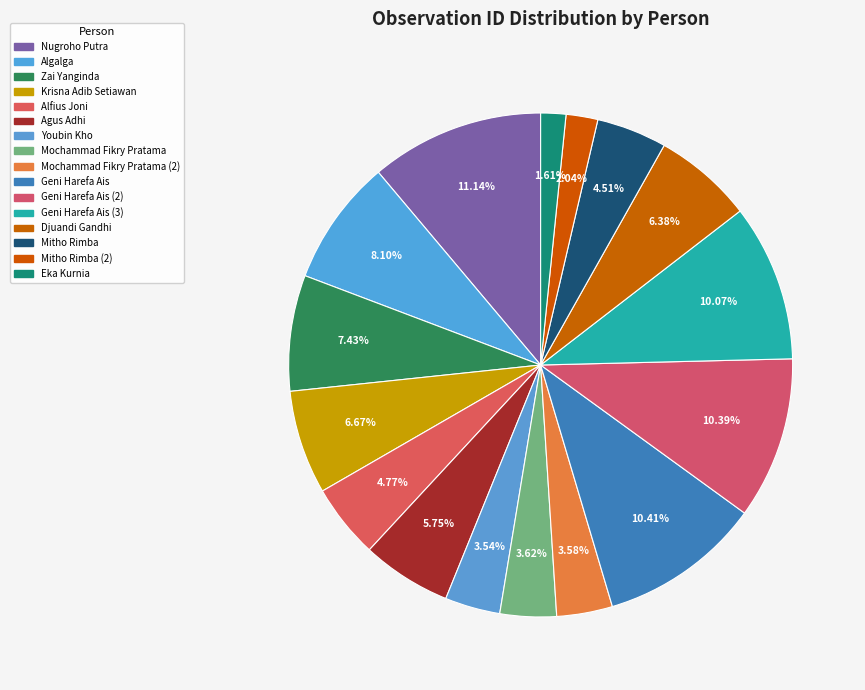

How many segments does this pie chart have?

16